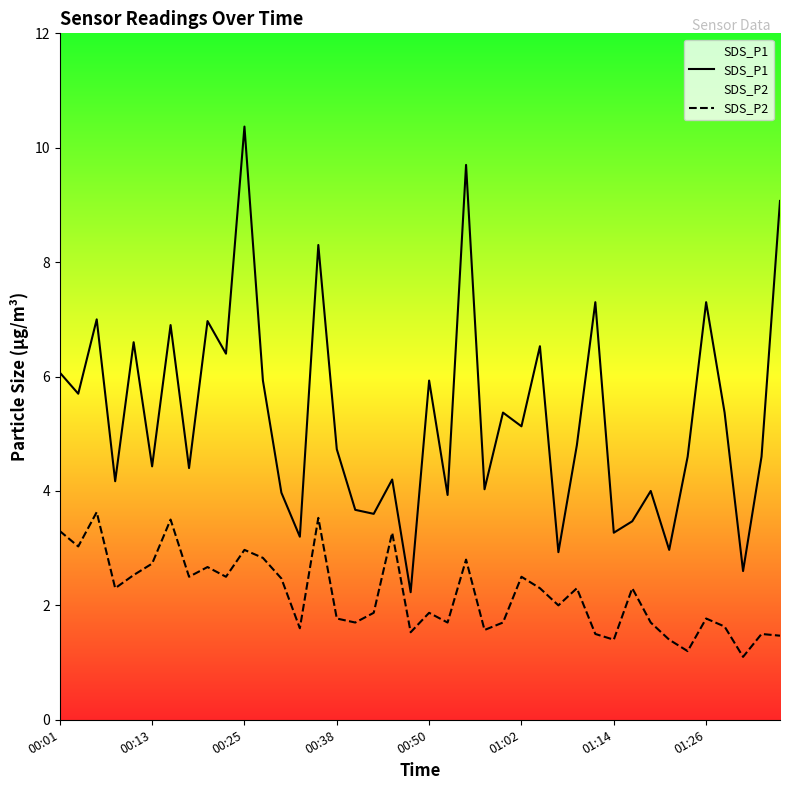

Between 26 and 8, which is larger?

8